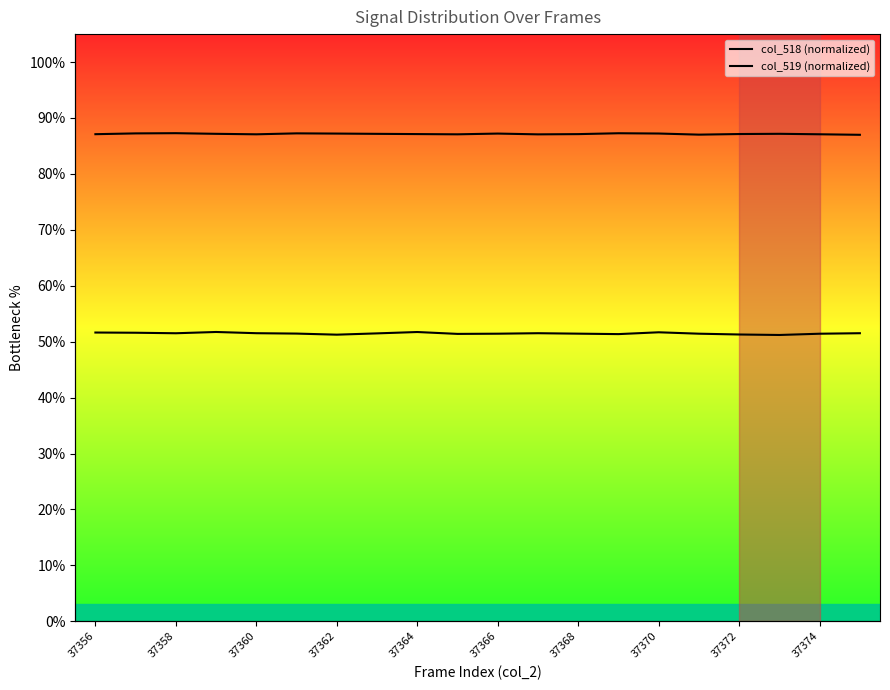

Rank the series by their maximum value, from lowest to highest.

col_518 (normalized), col_519 (normalized)